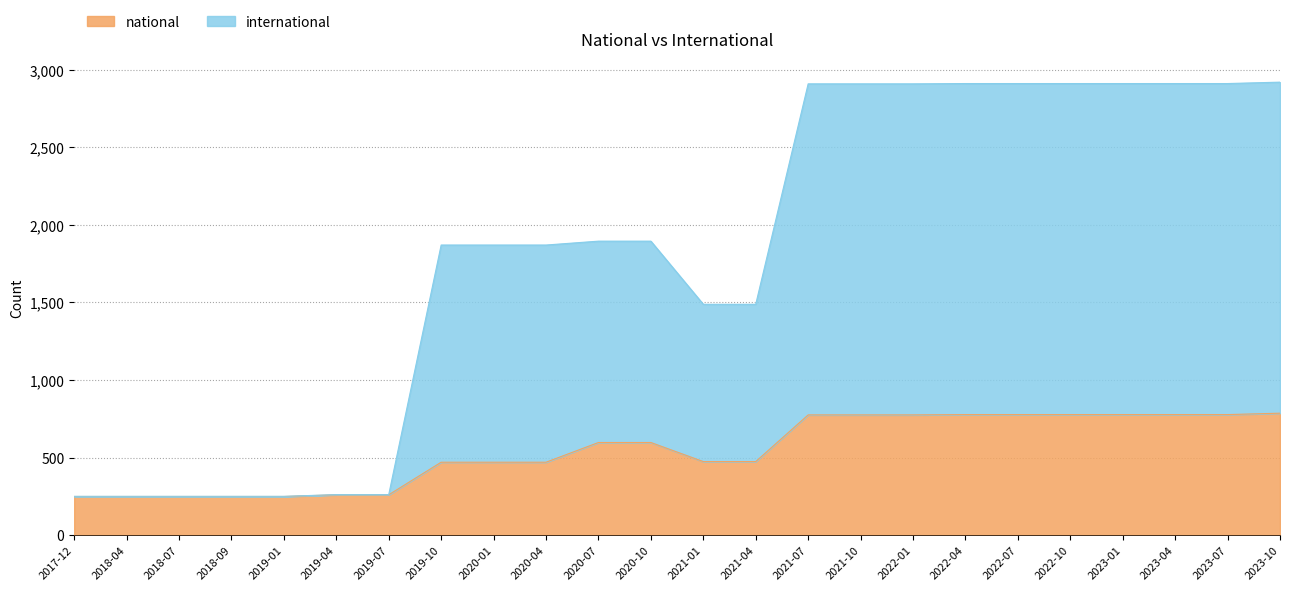

Which series has the largest total across all categories?

international